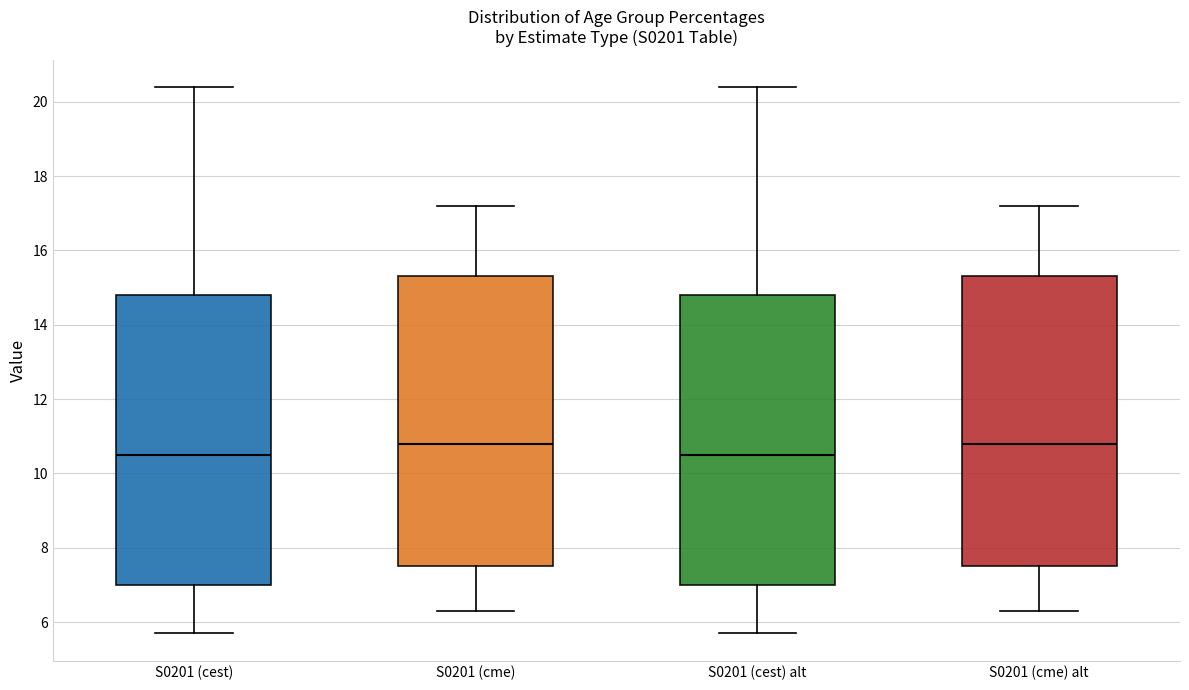

Where is the lower edge of the box for S0201 (cme) on the y-axis? The values are not printed on the chart, so give them approximately, as read against the axis.

7.6